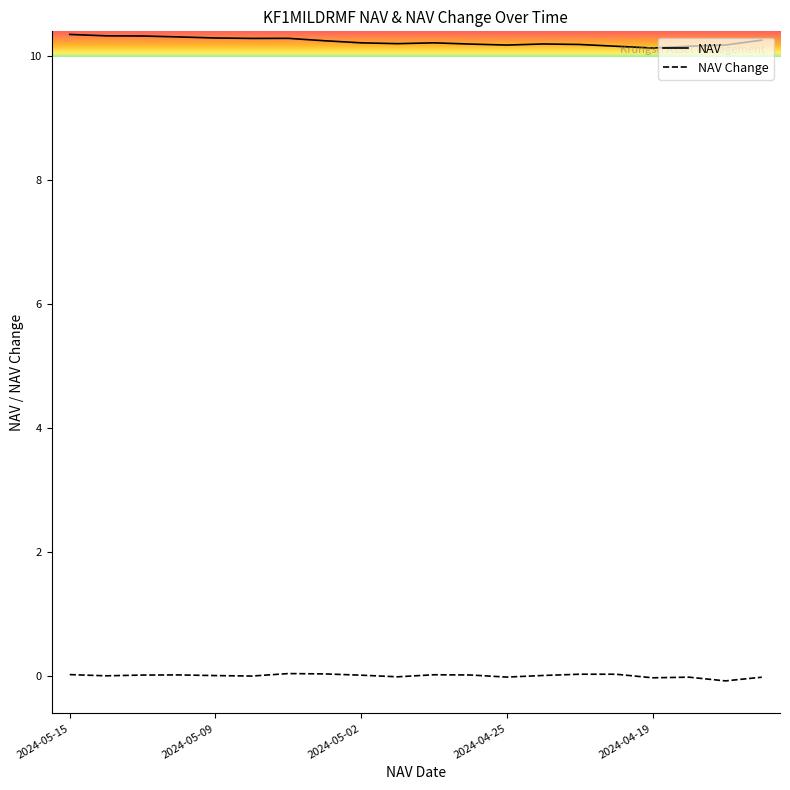

Rank the series by their maximum value, from highest to lowest.

NAV, NAV Change